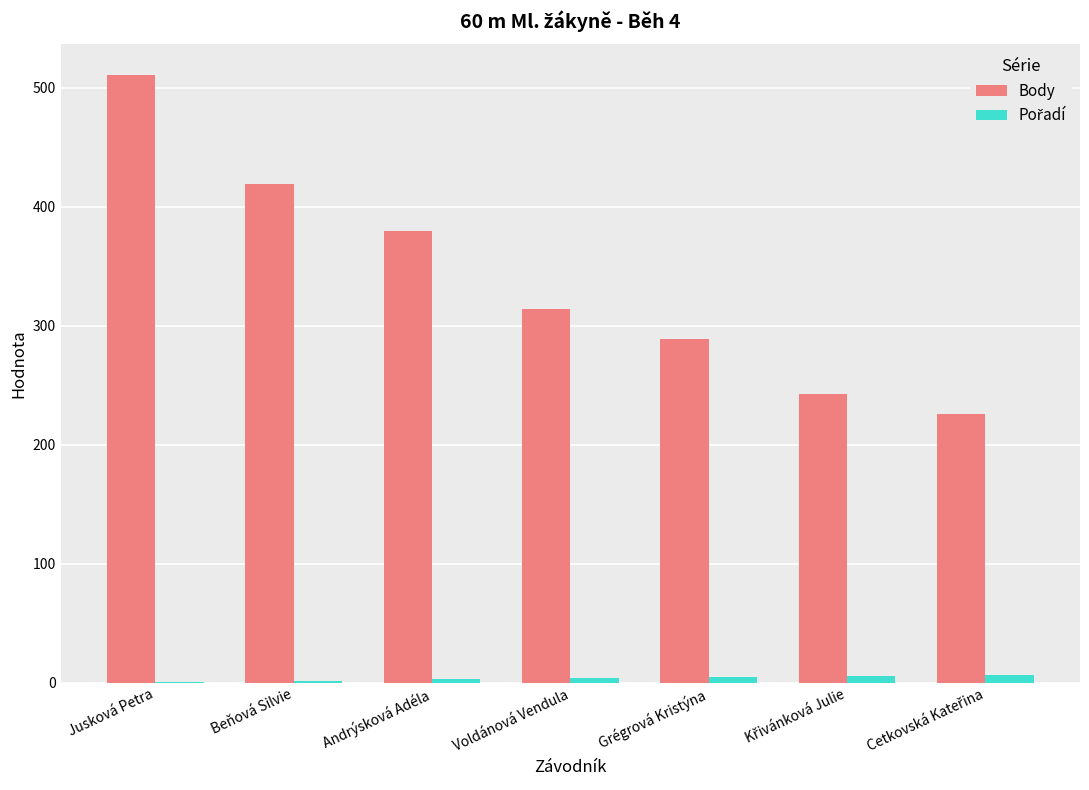

Count the number of data series in this chart.

2